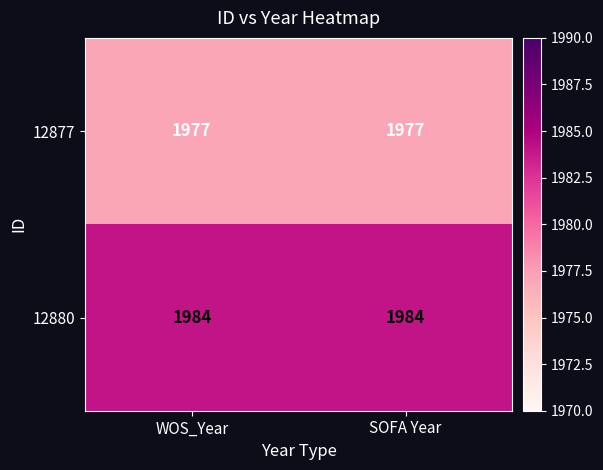

Reading right to left, extract all data points from this chart.

12877: SOFA Year=1977	WOS_Year=1977
12880: SOFA Year=1984	WOS_Year=1984